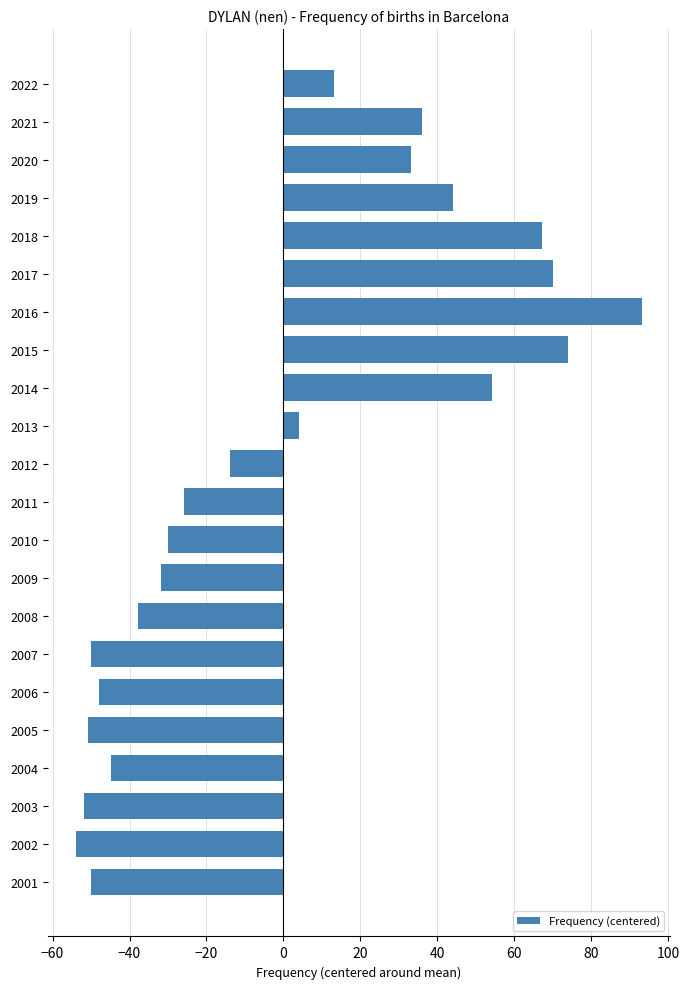

At which category does the chart reach its minimum across all series?

2002